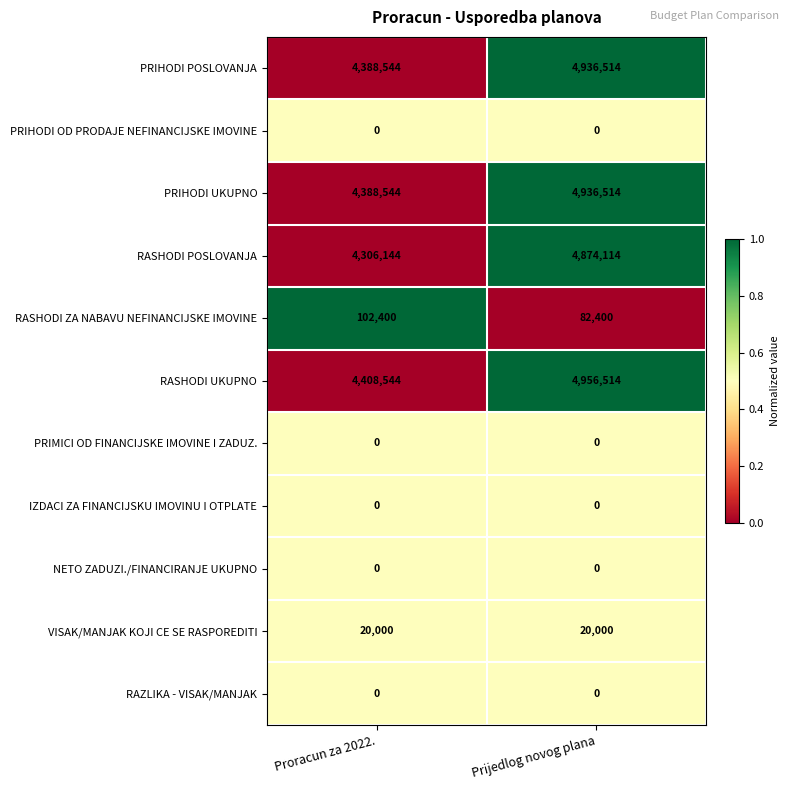

What is the sum of the RASHODI POSLOVANJA values at Proracun za 2022. and Prijedlog novog plana?

9180258